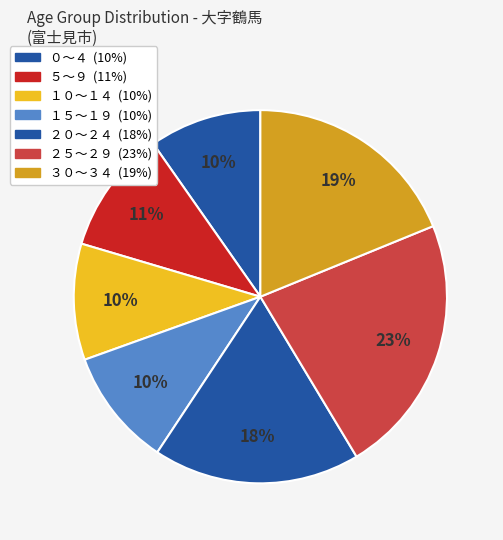

How many segments does this pie chart have?

7